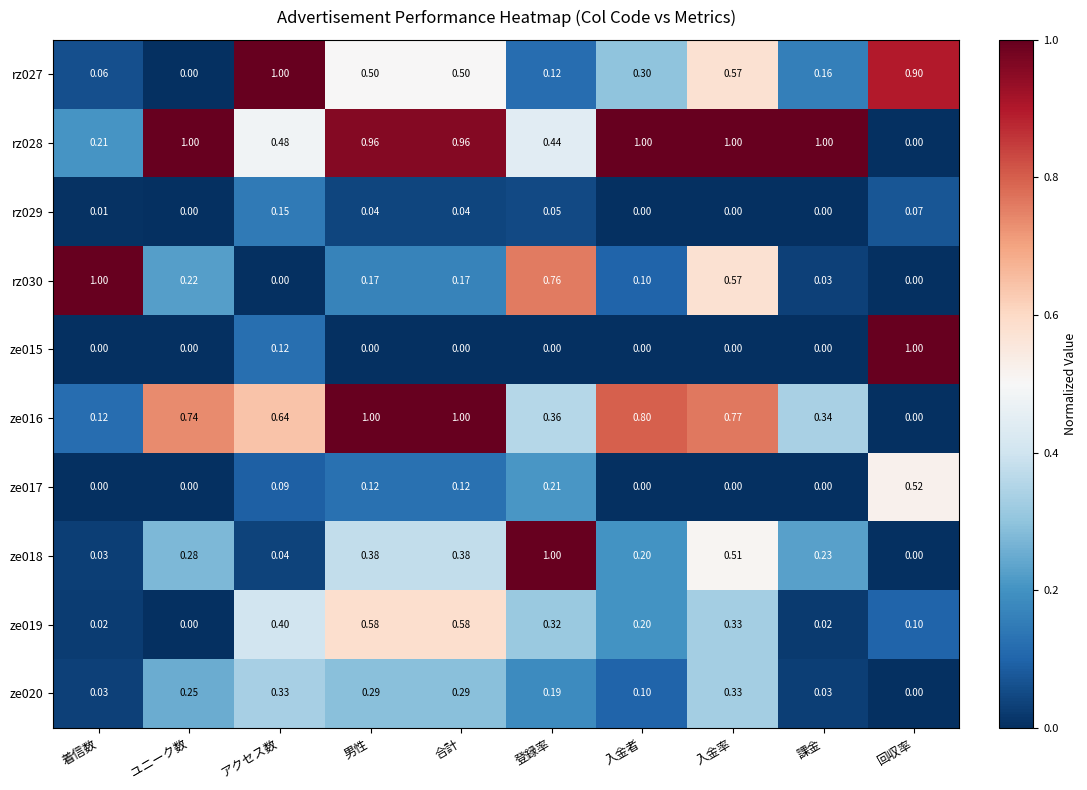

Is the value of rz027 at 登録率 greater than the value of rz029 at 入金率?

Yes